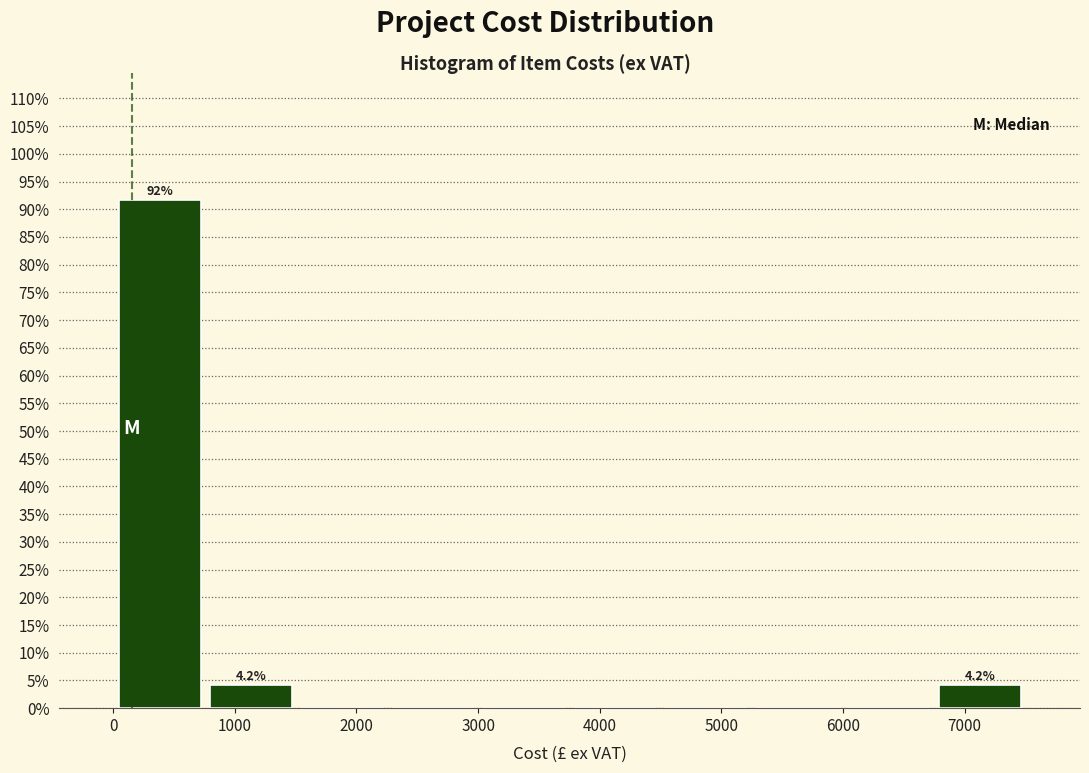

Over which range of the x-axis is the bar tallest?

0 to 800